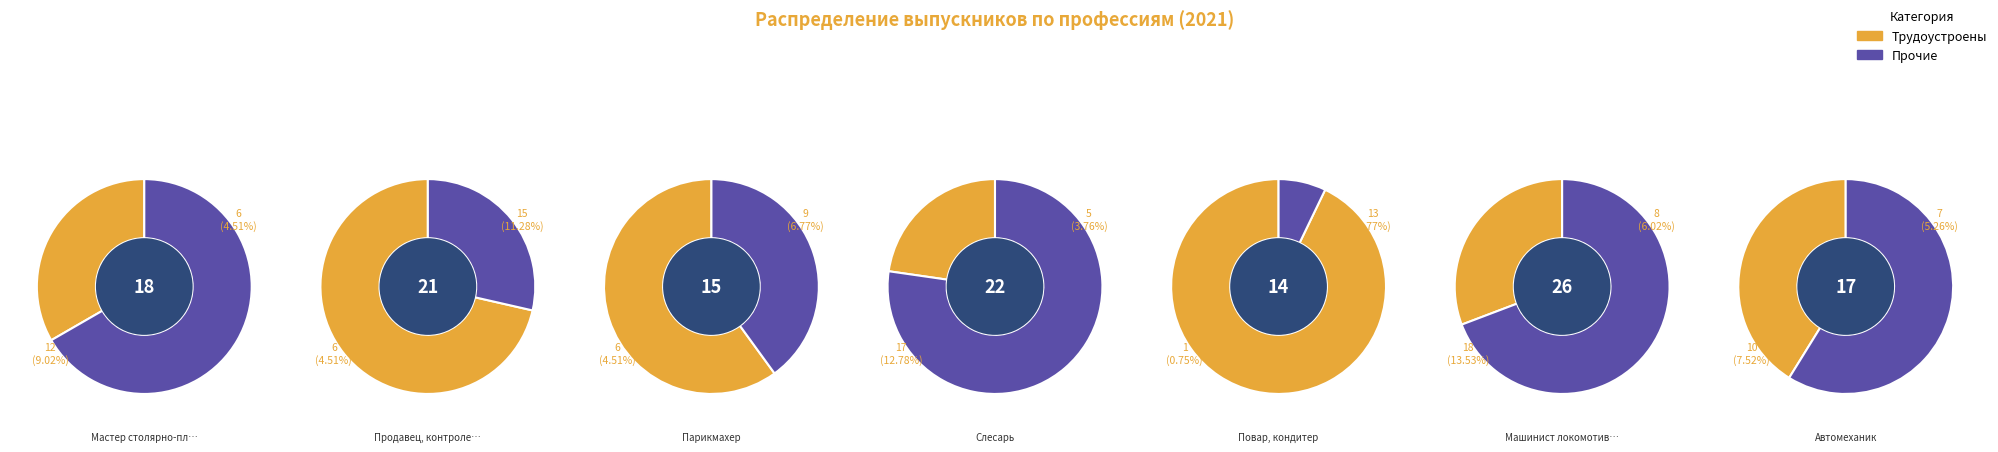

Is the sum of Продавец, контролер-кассир and Слесарь greater than half?

No